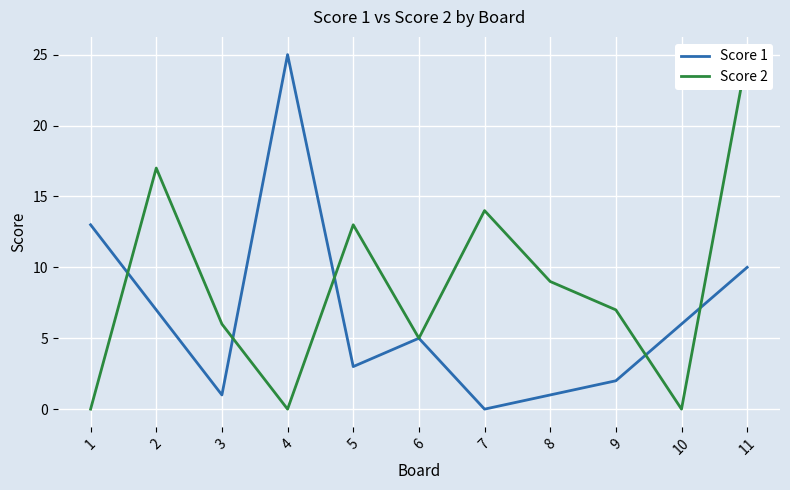

Does the chart display data point markers on the line(s)?

No